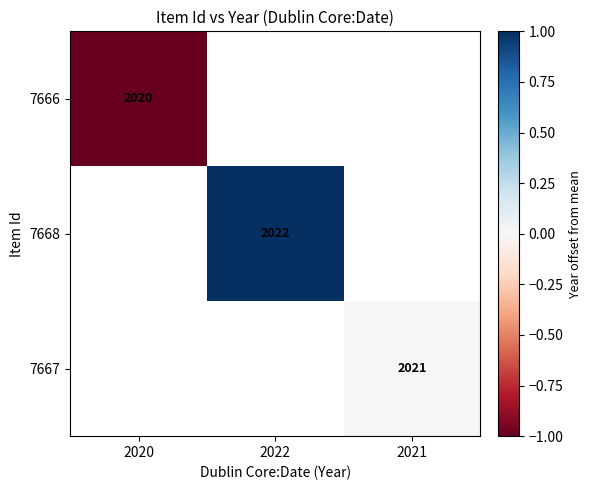

Is it true that 7667 equals 2021 at 2021?

True